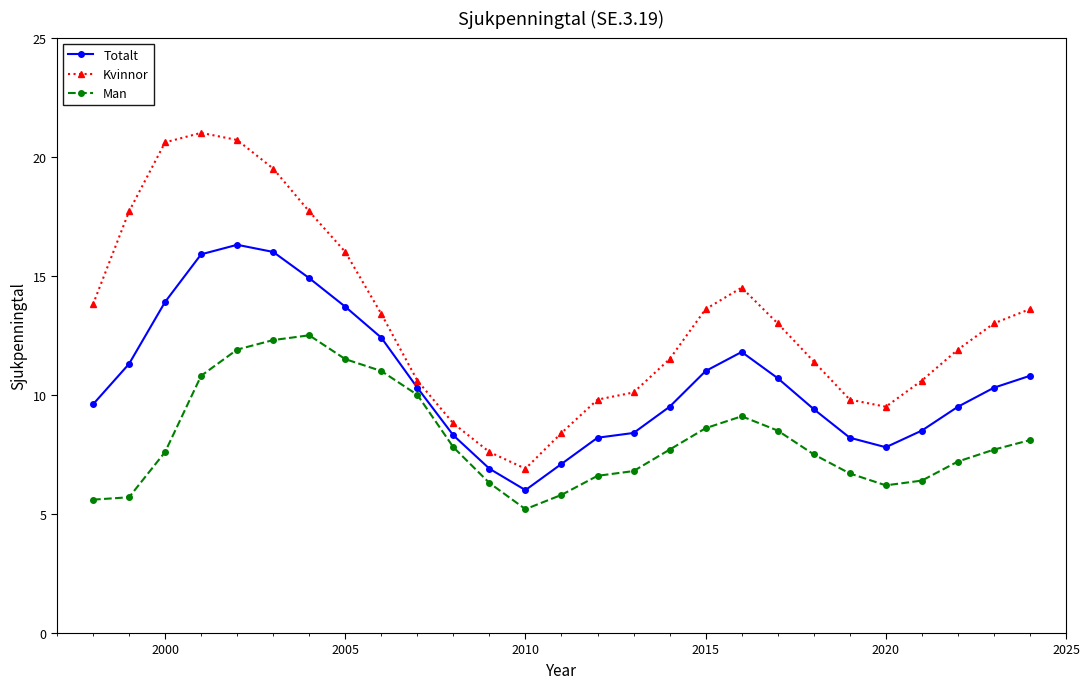

What is the highest value of the Kvinnor series?

21.0